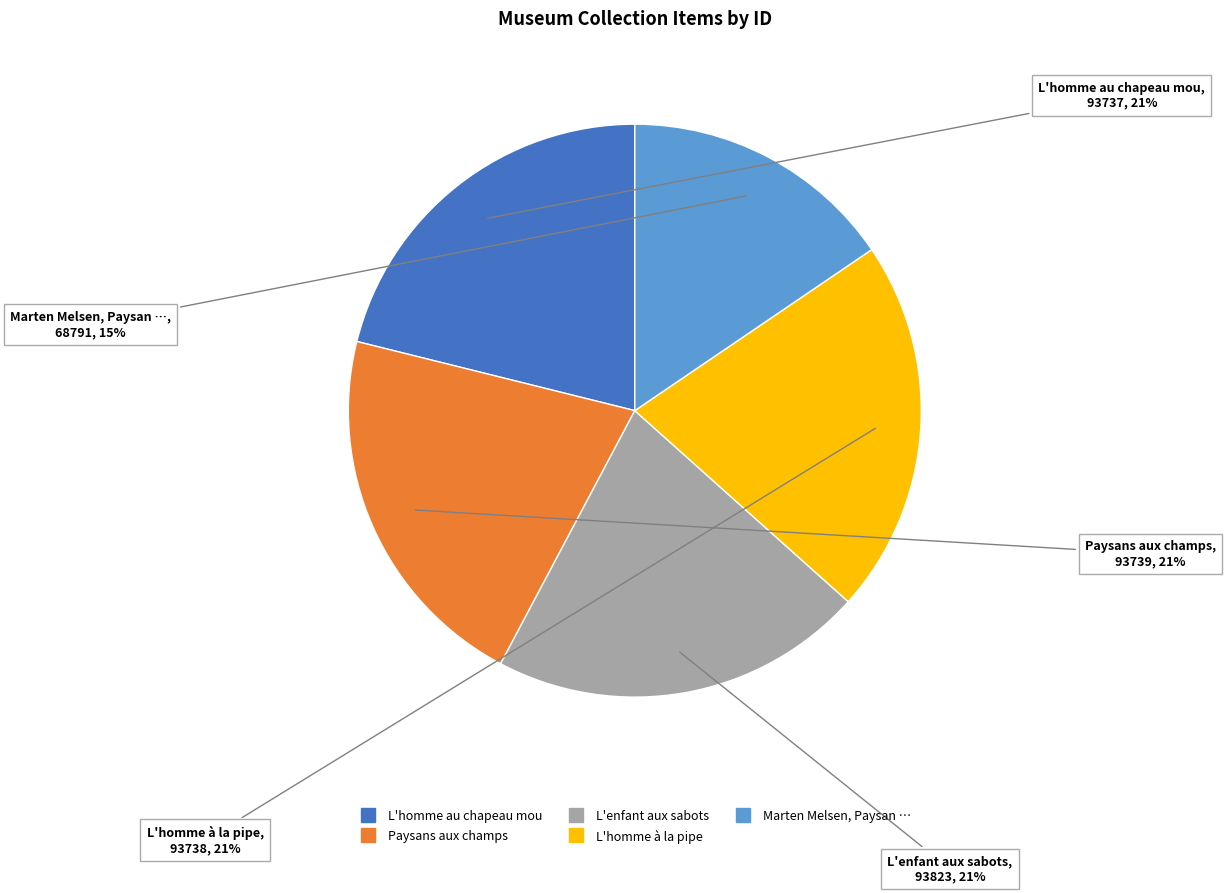

Does any single category account for the majority?

No